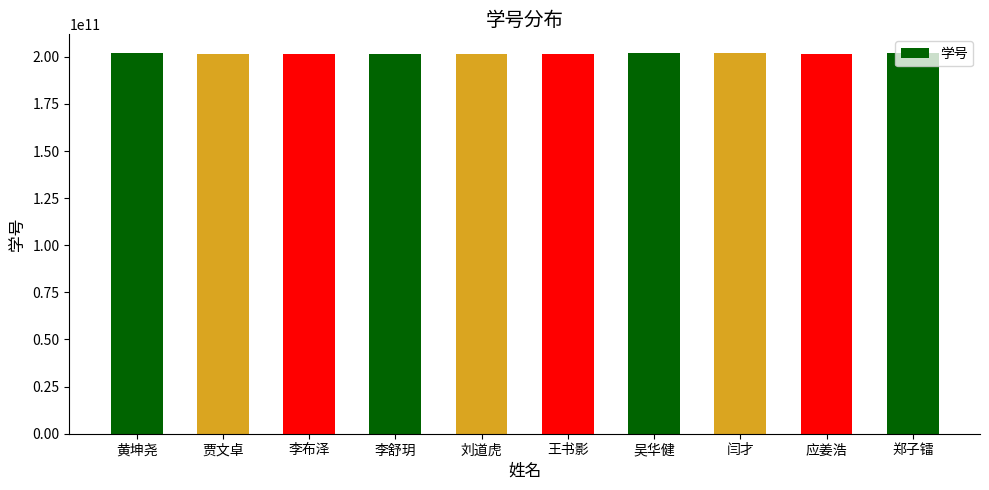

The chart shows a value of 201801124058 at 闫才. True or false?

True